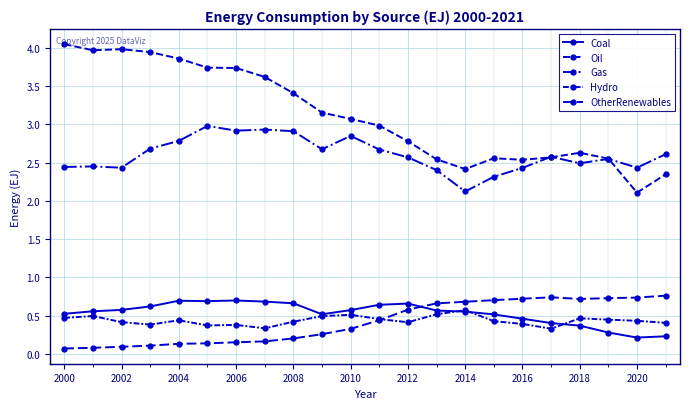

How many series are shown in this chart?

5